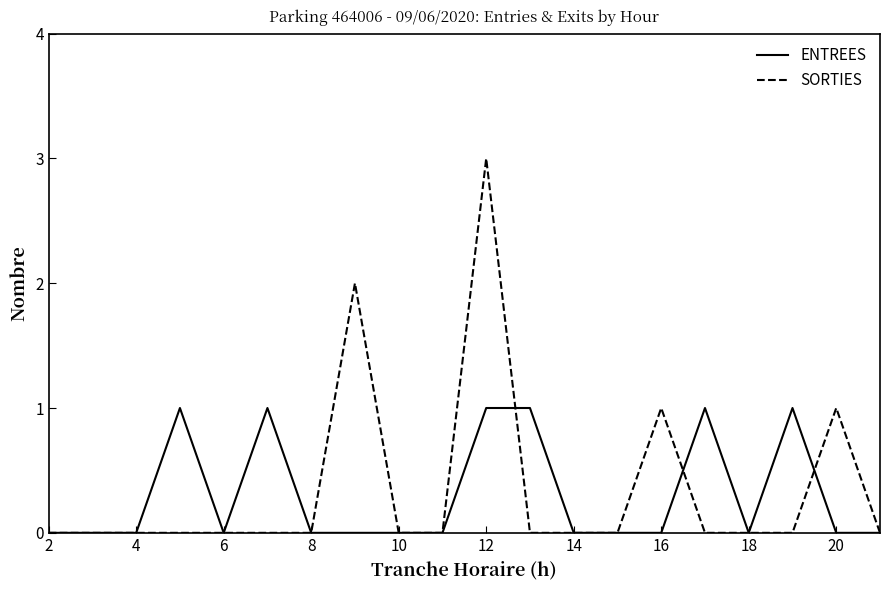

List the series in order of their peak value, highest first.

SORTIES, ENTREES